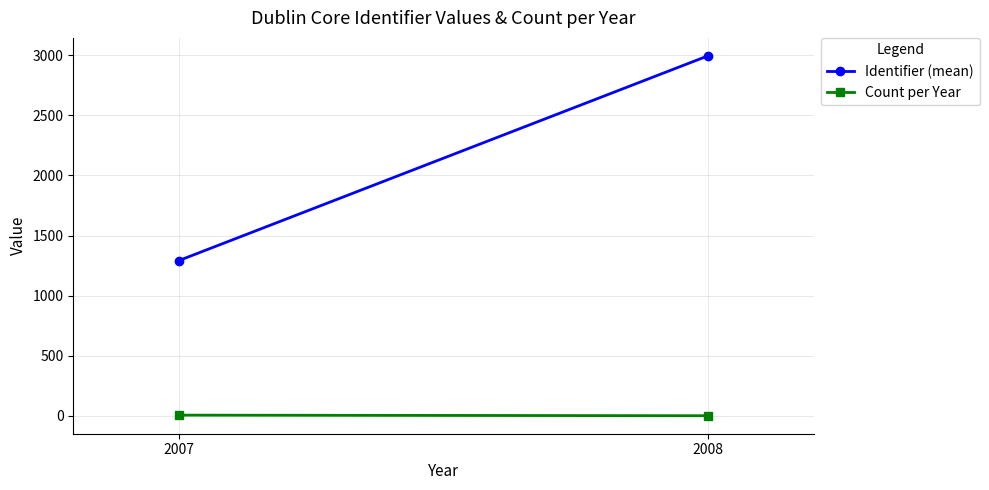

Is this an area chart (filled region under the line)?

No